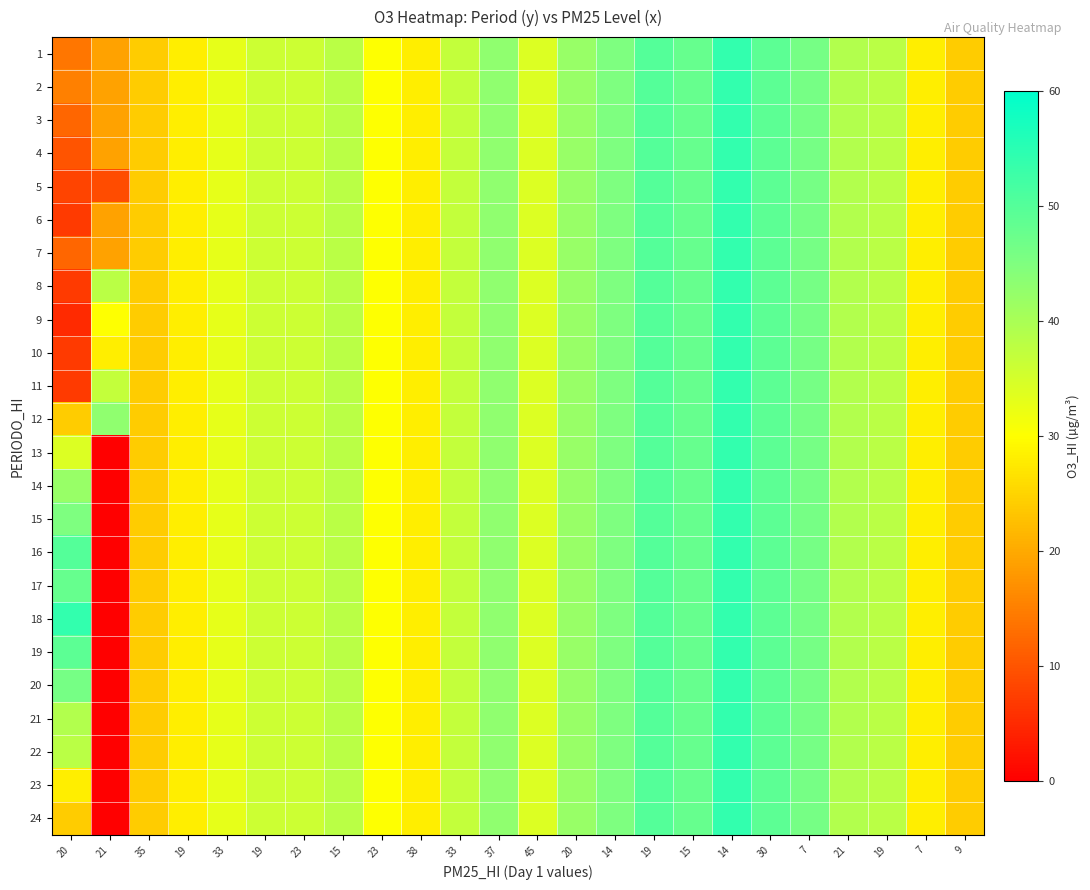

What is the total value across all series at 15?

912